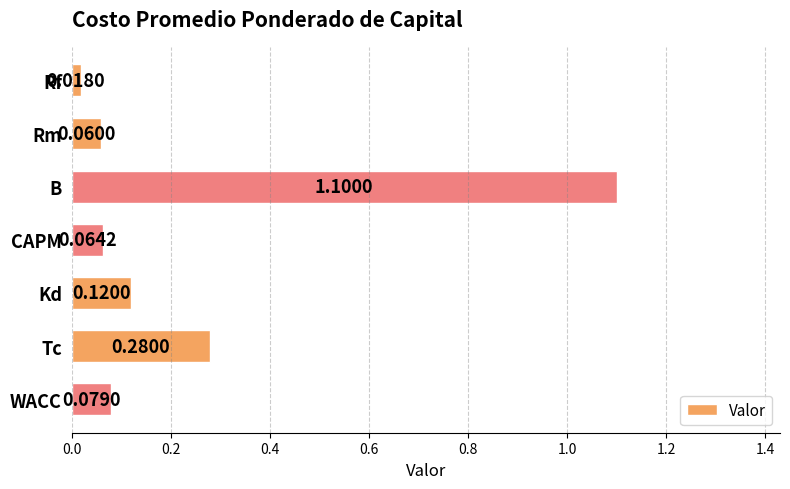

What is the change in value from B to WACC?

-1.0